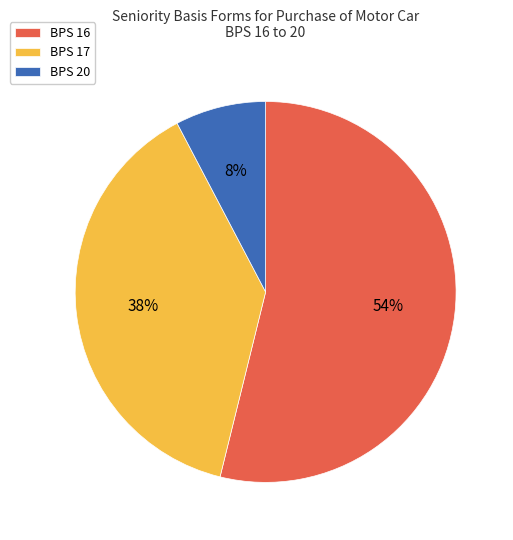

Combined, do BPS 17 and BPS 16 account for over 50%?

Yes